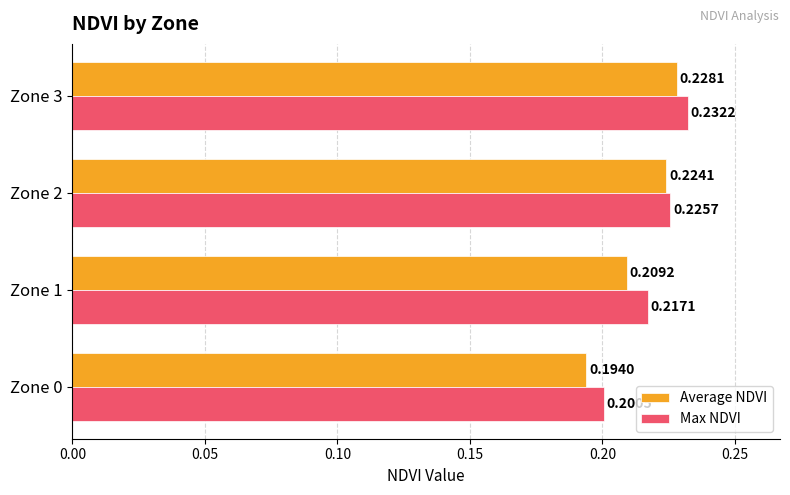

At how many categories does at least one series exceed 0?

4